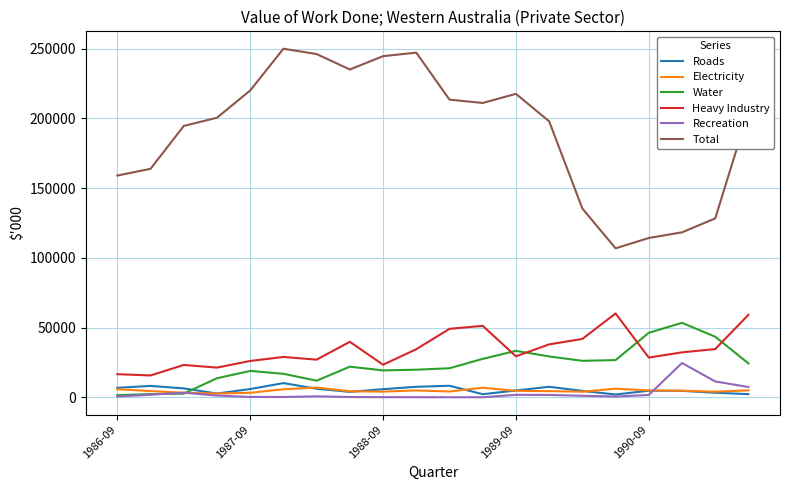

What is the maximum value for Total?

249874